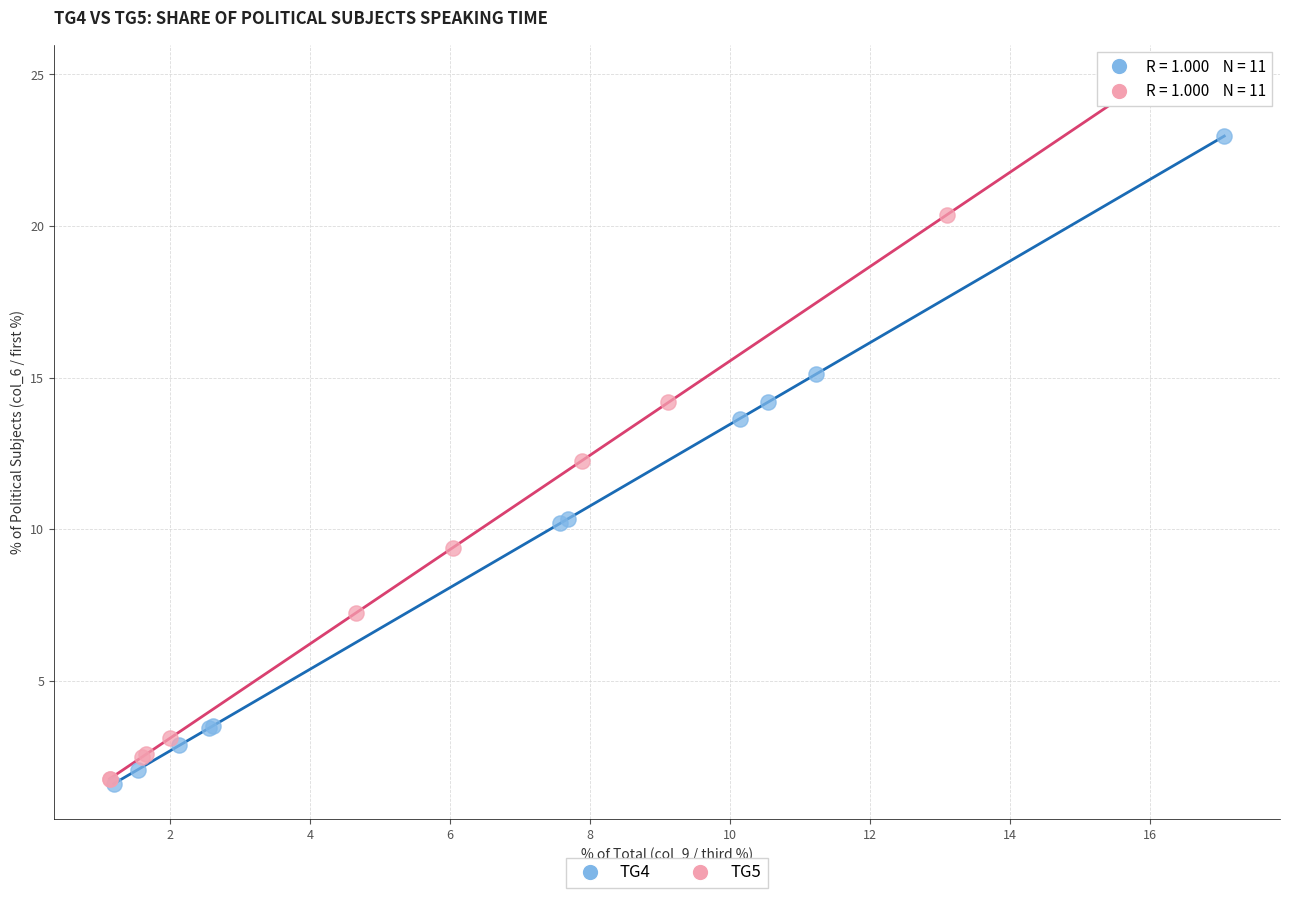

Which series contains the highest Y value?

TG5